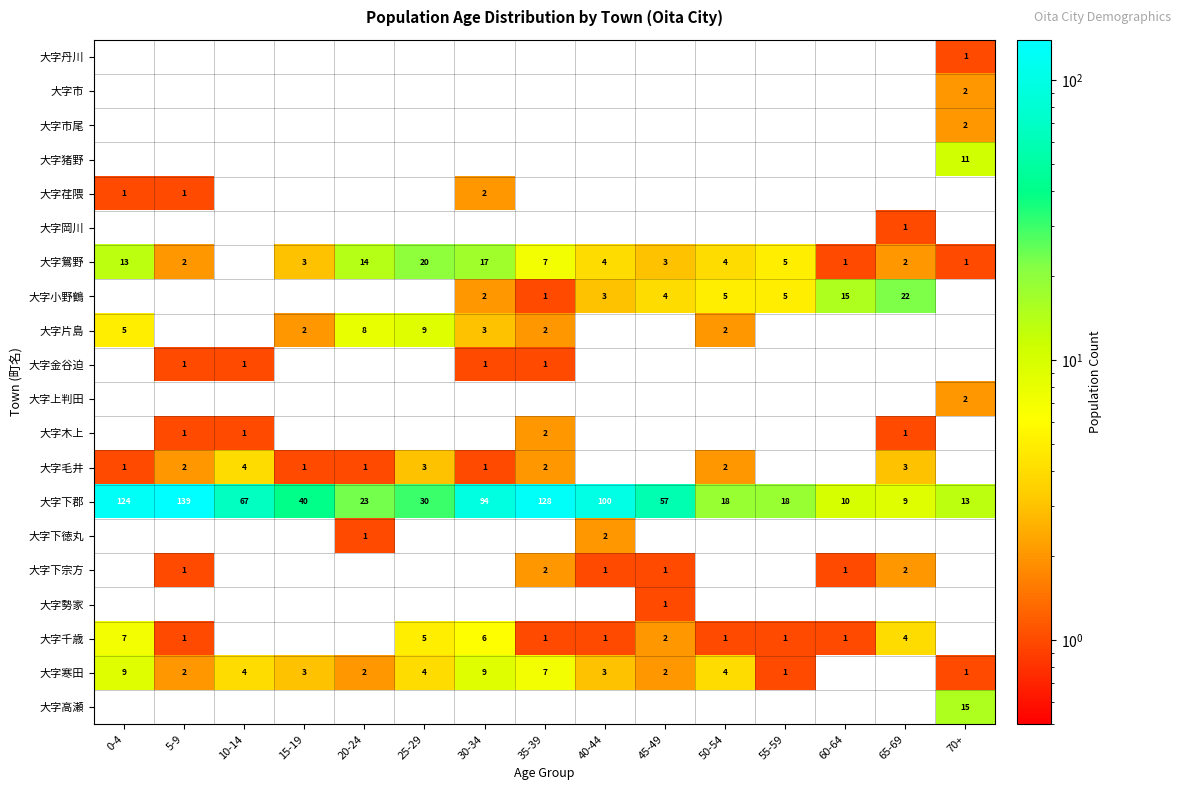

What is the sum of the 大字小野鶴 values at 60-64 and 50-54?

20